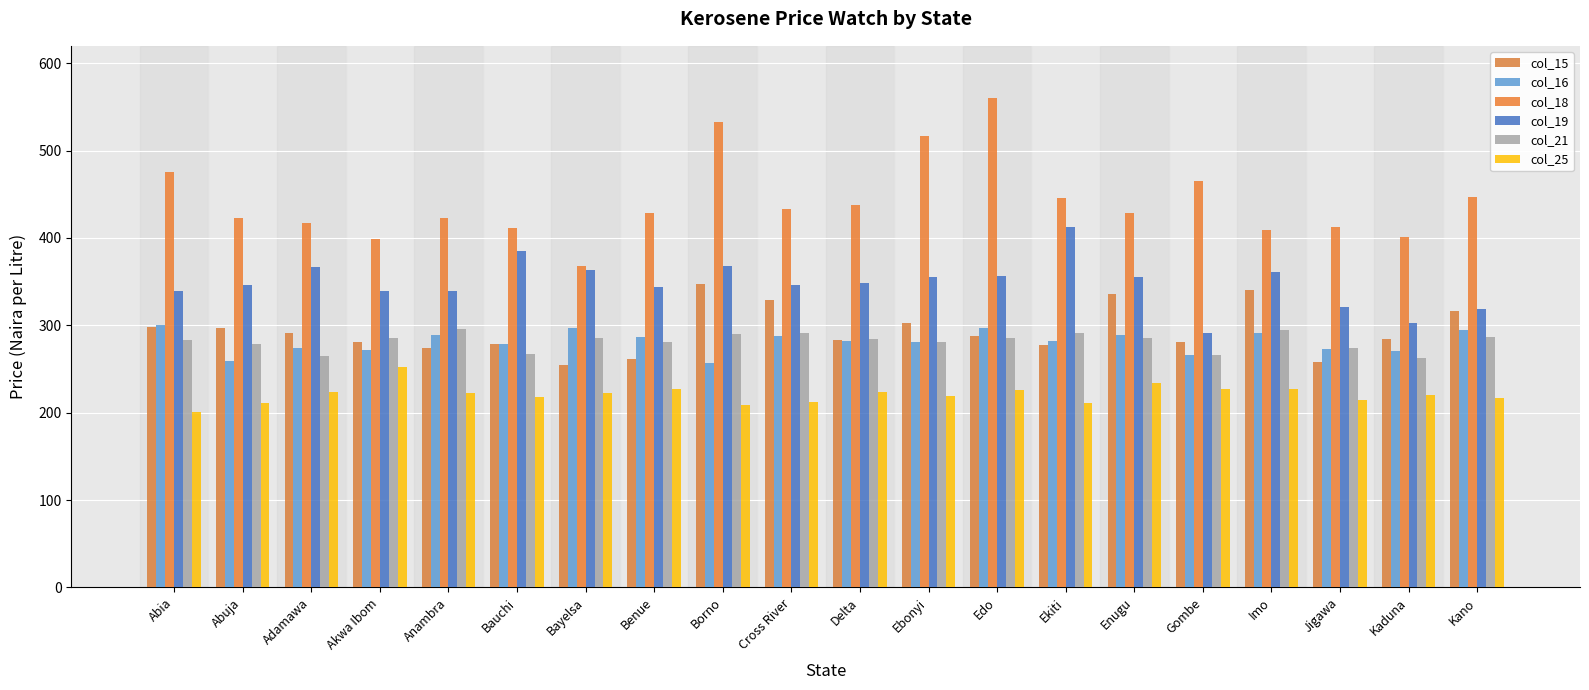

What is the label of the 19th bar from the right?

Abuja